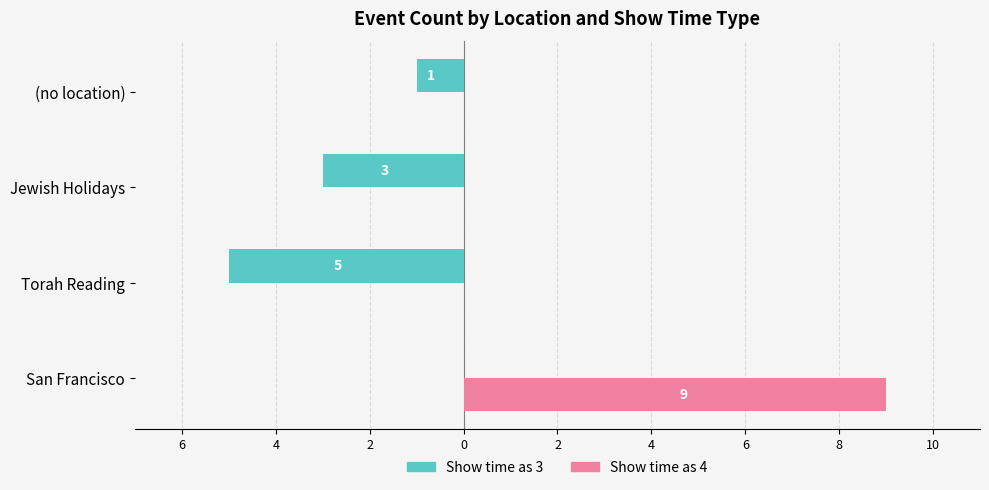

What is the minimum value shown in the chart?

-5